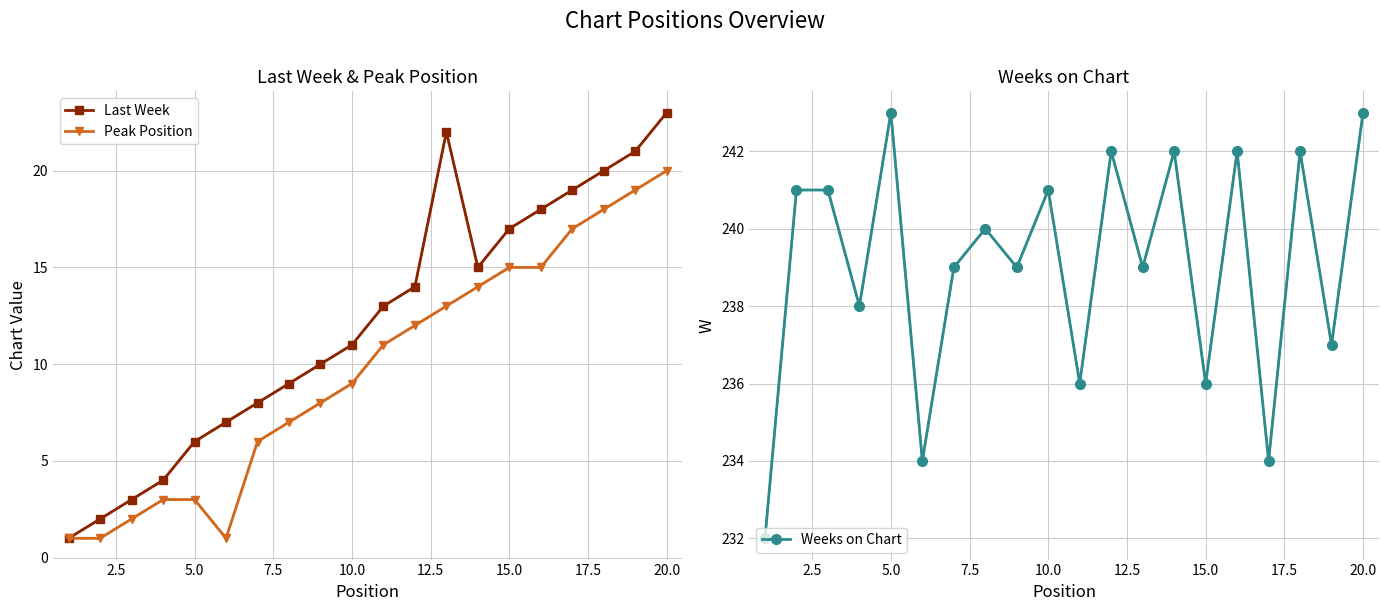

Reading left to right, what are all the values shown in this chart?

Last Week: 1	2	3	4	6	7	8	9	10	11	13	14	22	15	17	18	19	20	21	23
Peak Position: 1	1	2	3	3	1	6	7	8	9	11	12	13	14	15	15	17	18	19	20
Weeks on Chart: 232	241	241	238	243	234	239	240	239	241	236	242	239	242	236	242	234	242	237	243